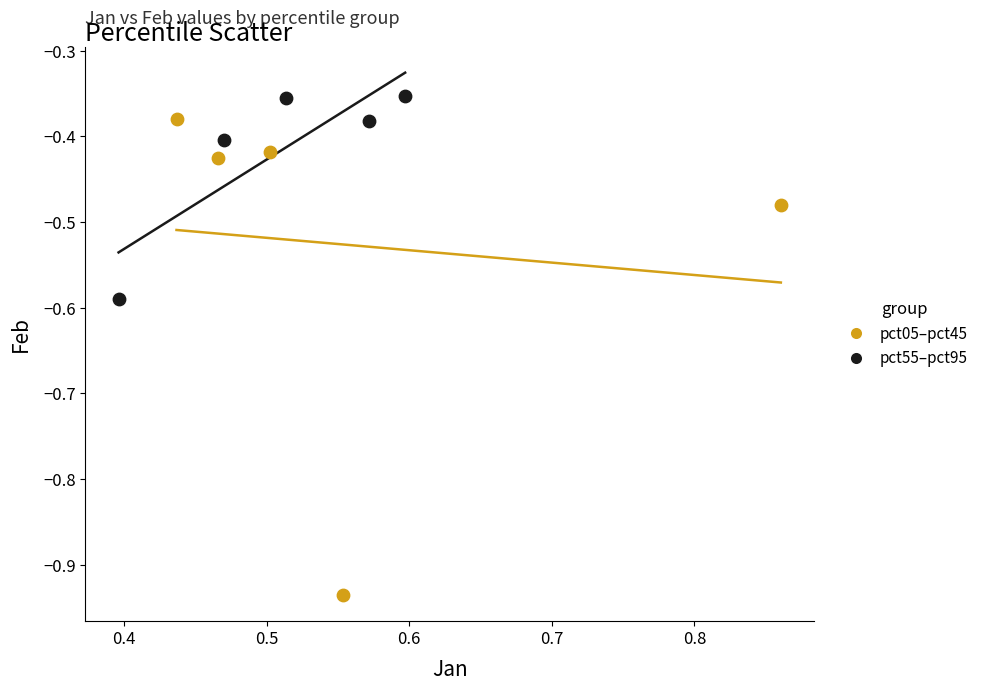

Which series has the largest Y range (max minus min)?

pct05–pct45